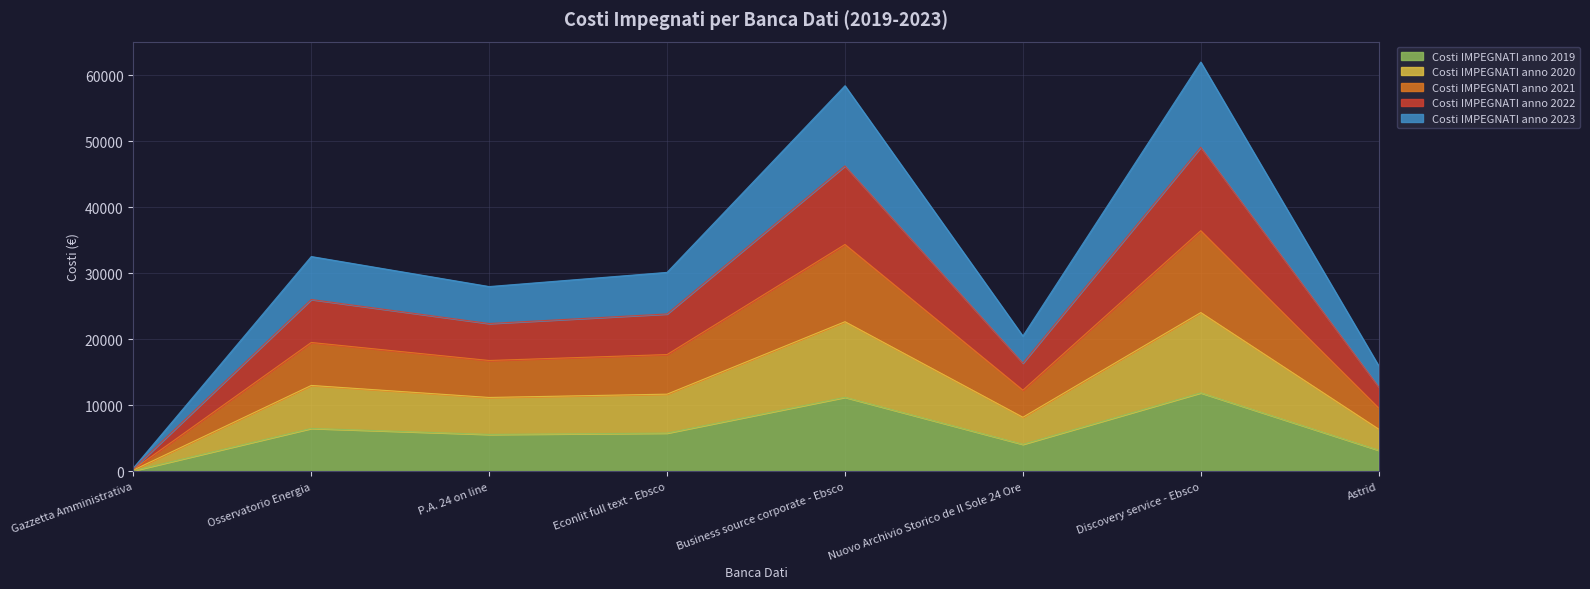

Which category has the lowest value in the Costi IMPEGNATI anno 2019 series?

Gazzetta Amministrativa